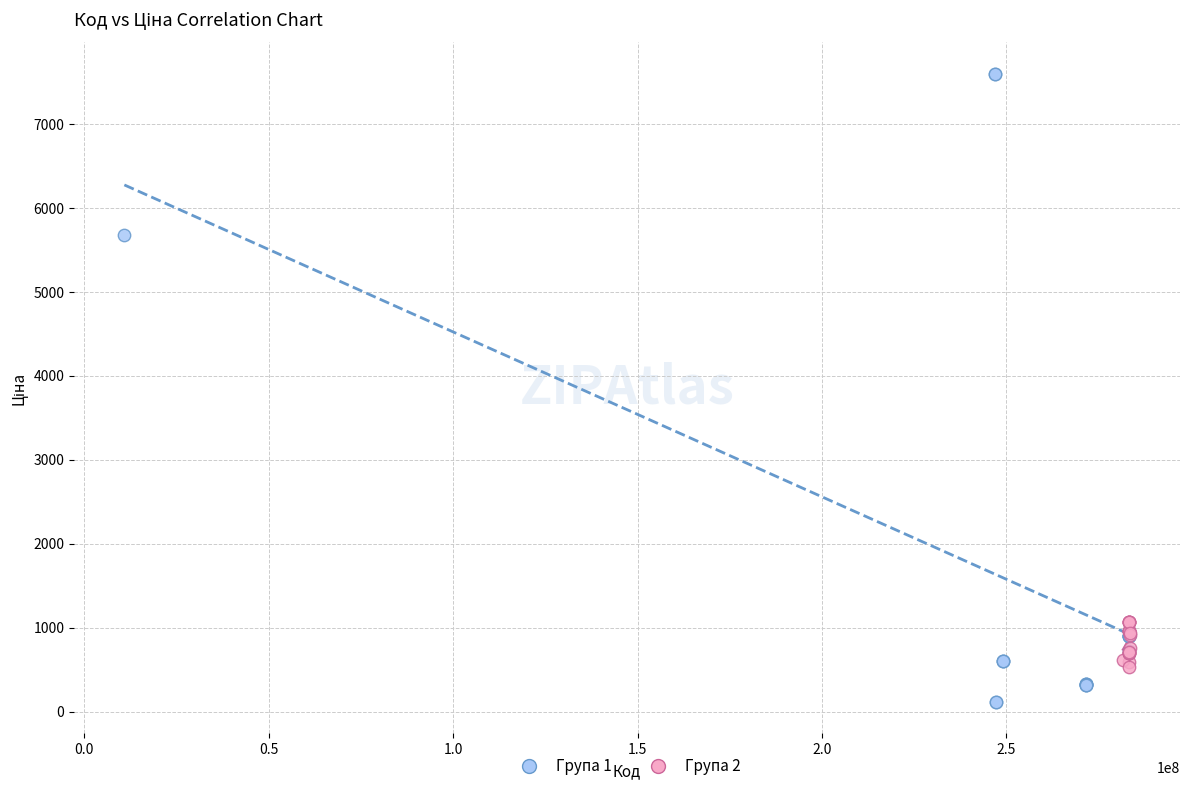

Which series reaches the minimum Y coordinate?

Група 1